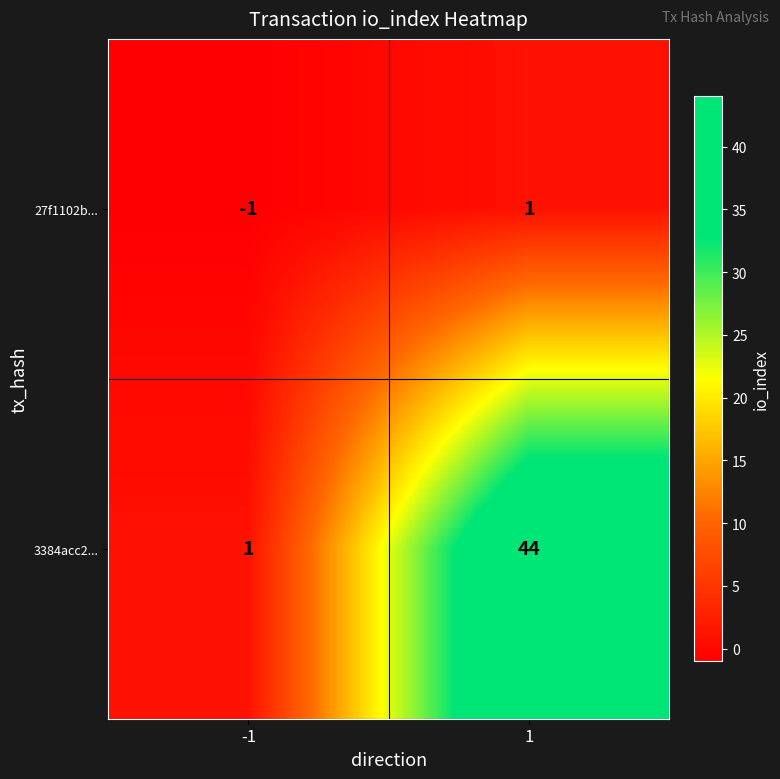

The 3384acc2... series shows 61 at 1. True or false?

False